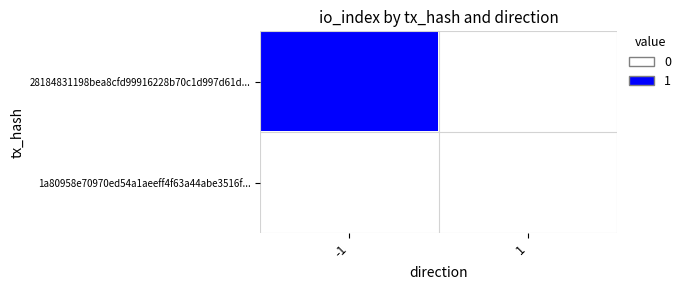

Rank the series by their average value, from highest to lowest.

28184831198bea8cfd99916228b70c1d997d61d..., 1a80958e70970ed54a1aeeff4f63a44abe3516f...